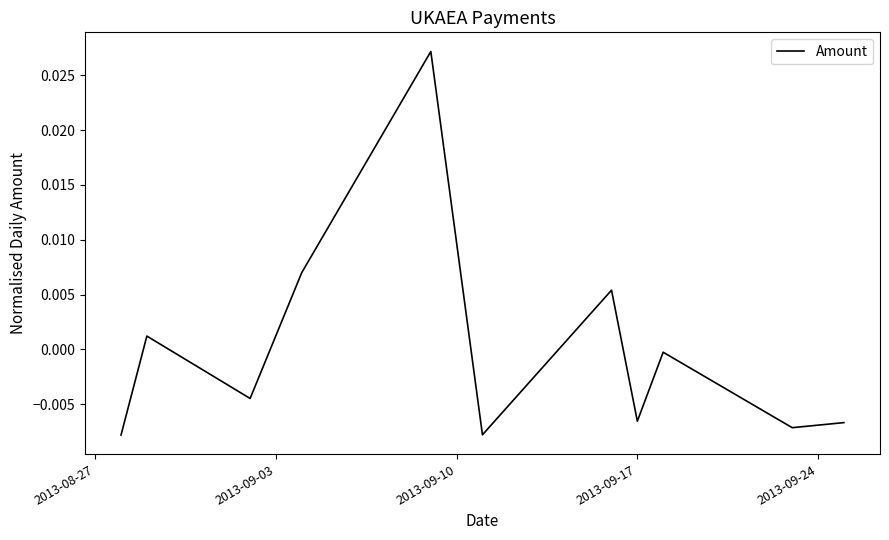

Is this an area chart (filled region under the line)?

No